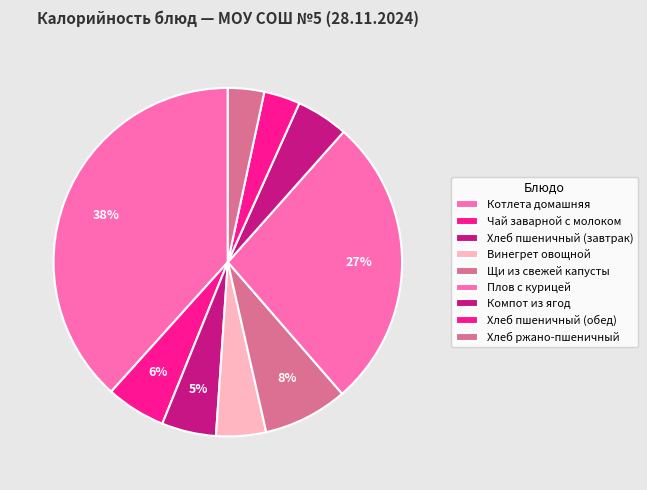

Is it true that Щи из свежей капусты is 8% of the pie?

True